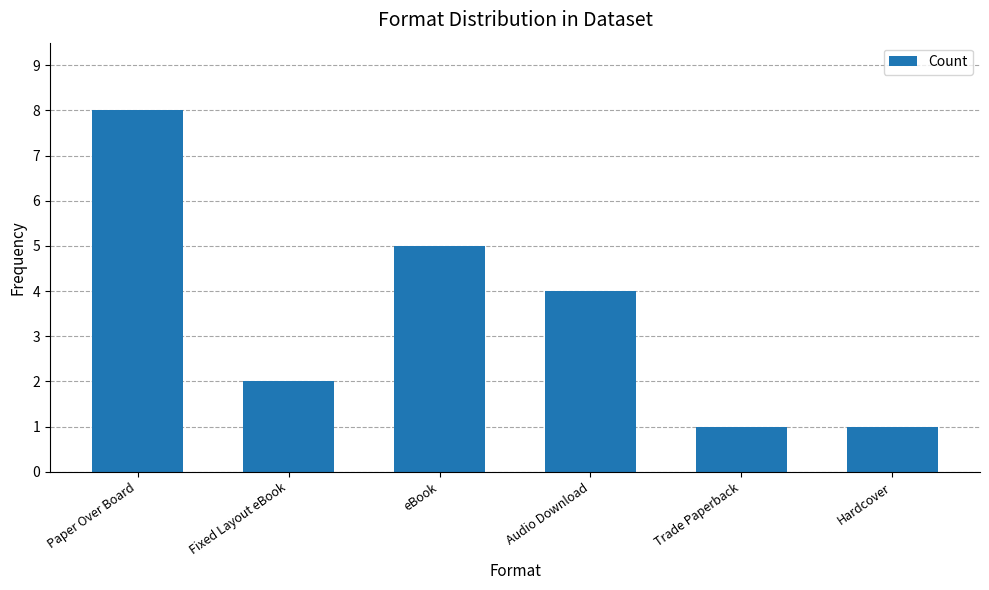

What is the value of the 5th bar from the left?

1